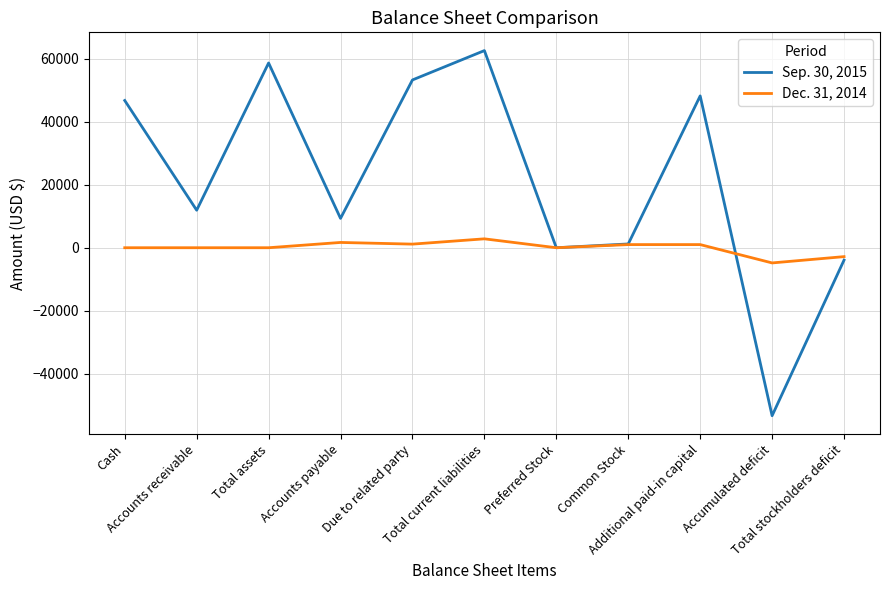

Which series has the widest spread of values?

Sep. 30, 2015